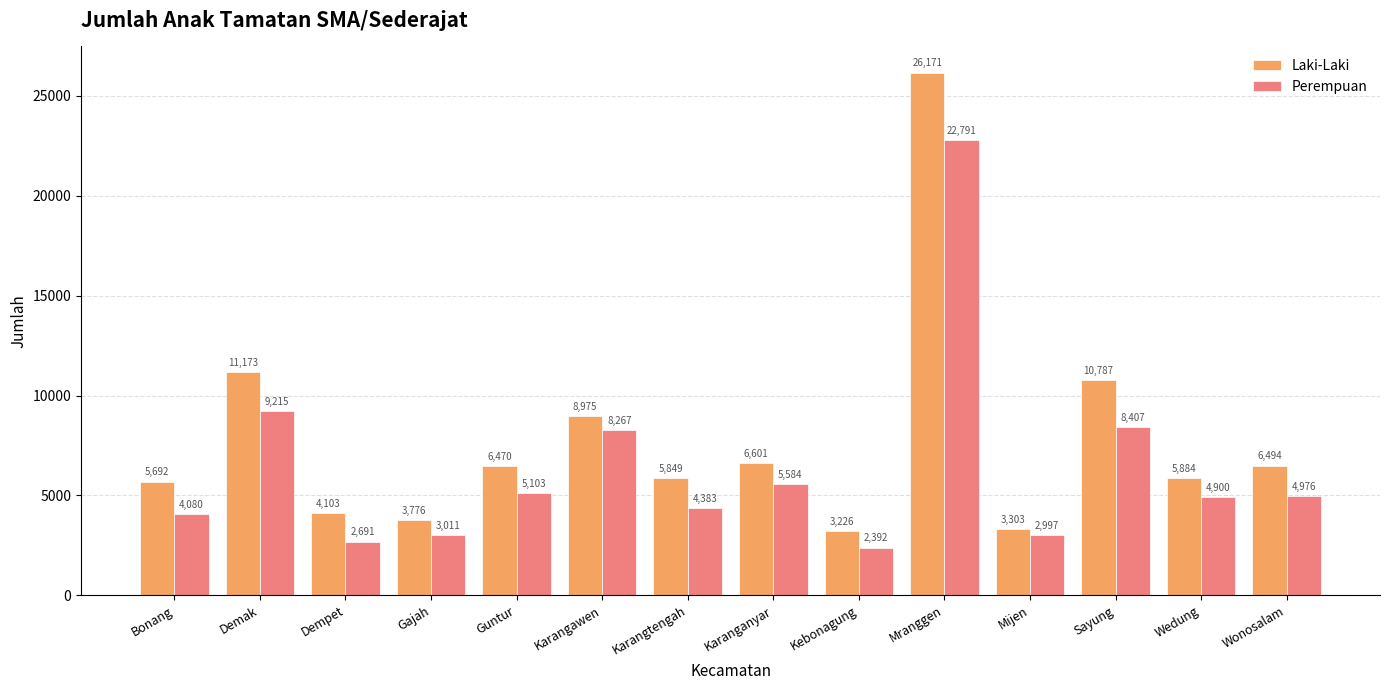

At which label does Laki-Laki reach its minimum?

Kebonagung